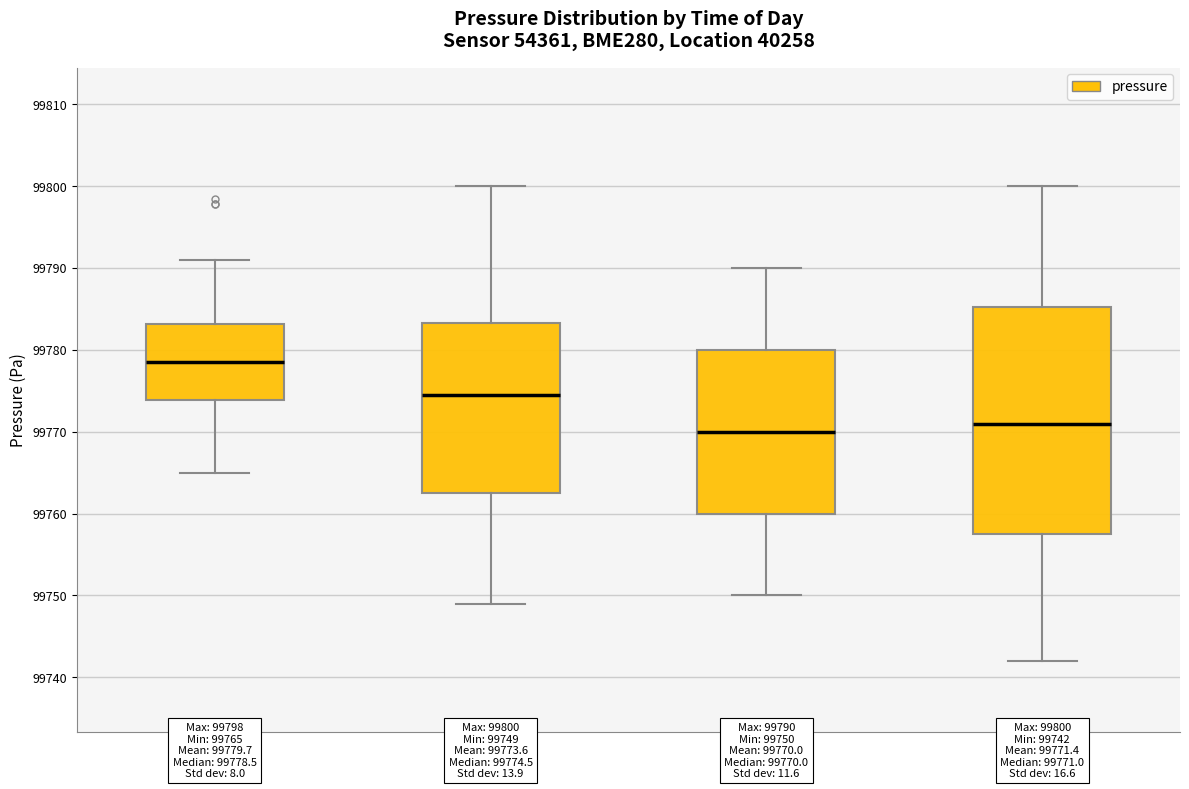

Which box's median line is the highest?

00:00-06:00